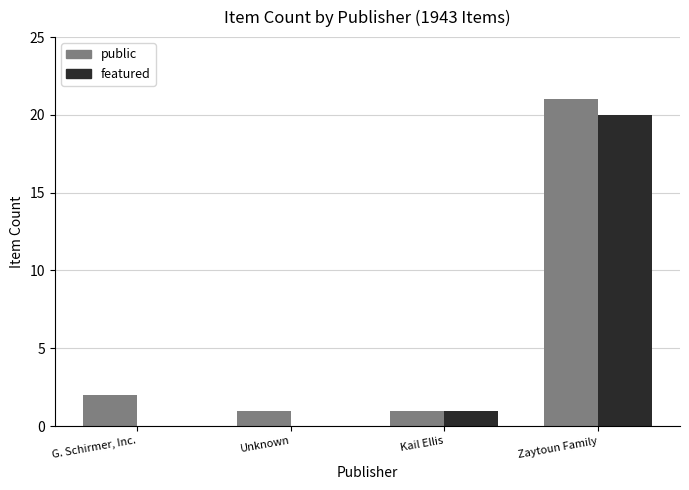

Reading left to right, list all the values displayed in this chart.

public: 2	1	1	21
featured: 0	0	1	20